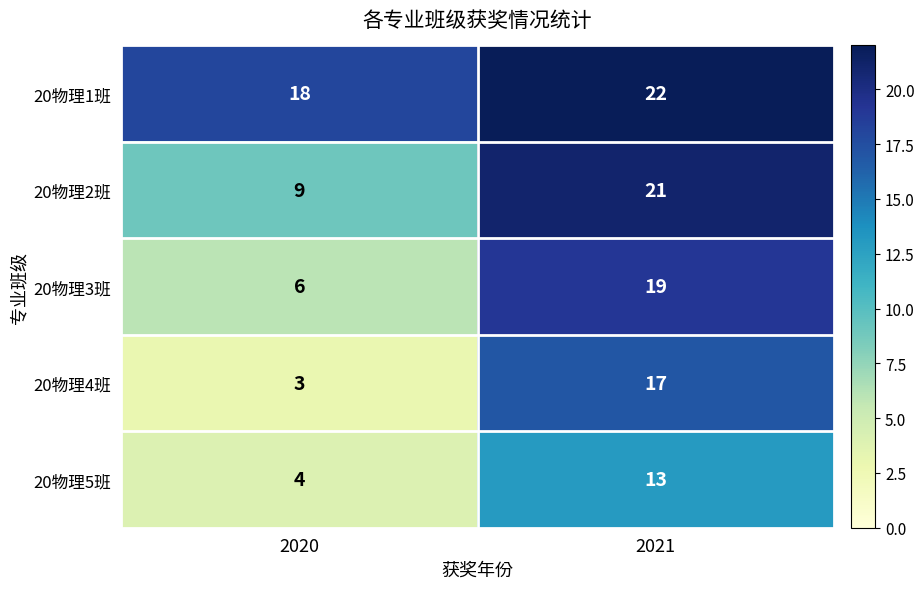

The 20物理4班 series shows 3 at 2020. True or false?

True